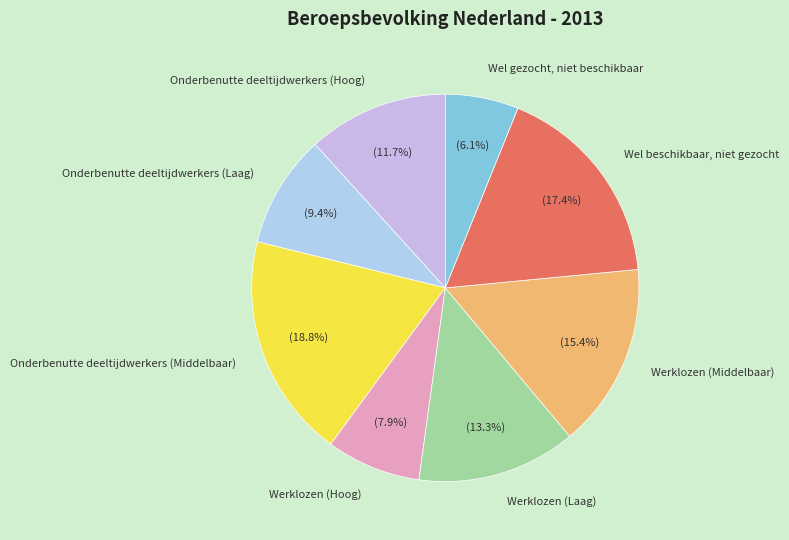

Between Onderbenutte deeltijdwerkers (Middelbaar) and Wel beschikbaar, niet gezocht, which is larger?

Onderbenutte deeltijdwerkers (Middelbaar)